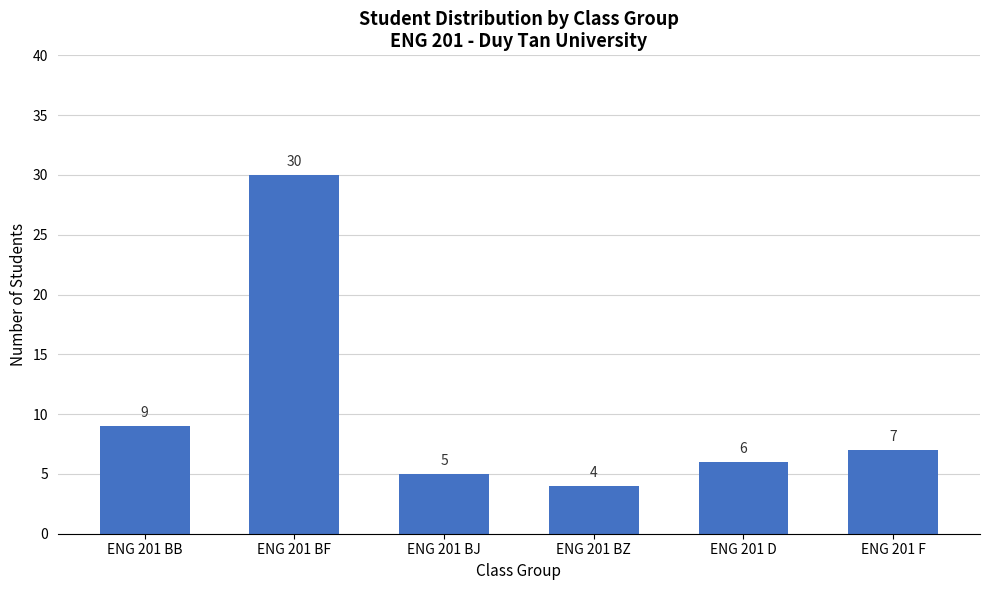

What is the label of the 4th bar from the left?

ENG 201 BZ